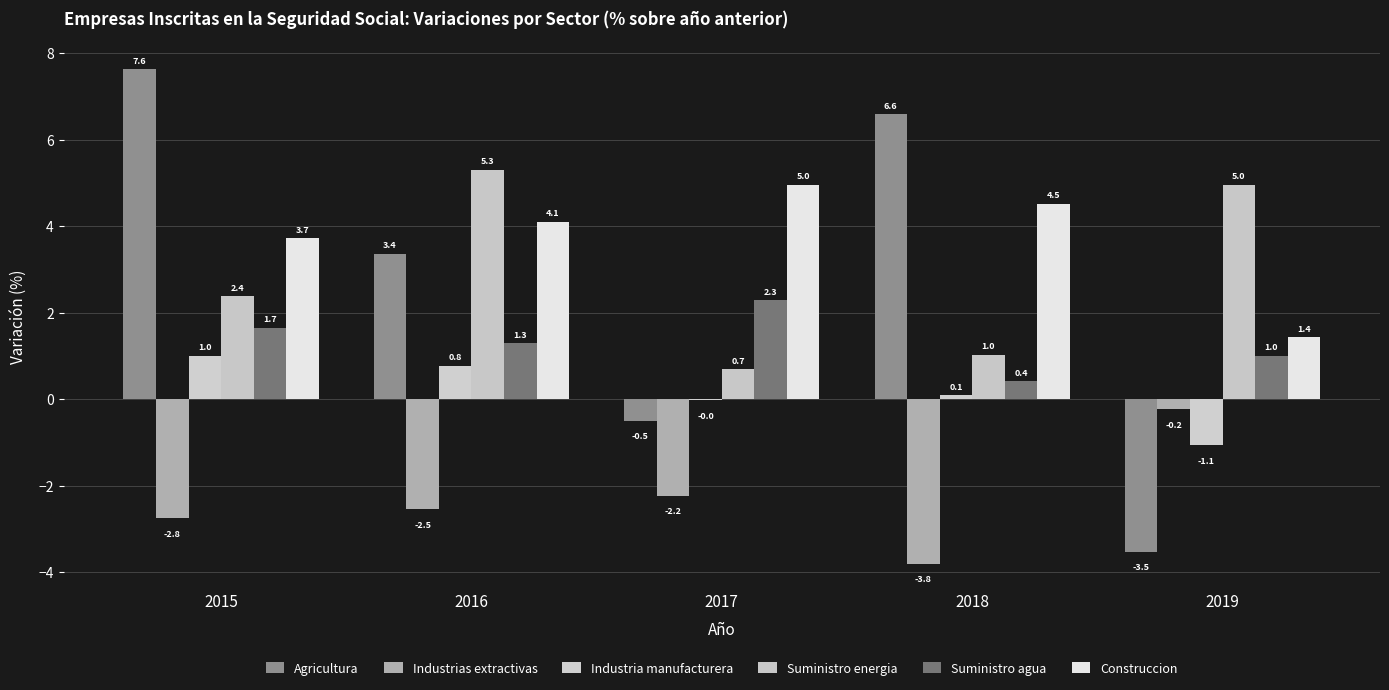

What is the sum of the Construccion values at 2016 and 2018?

8.6